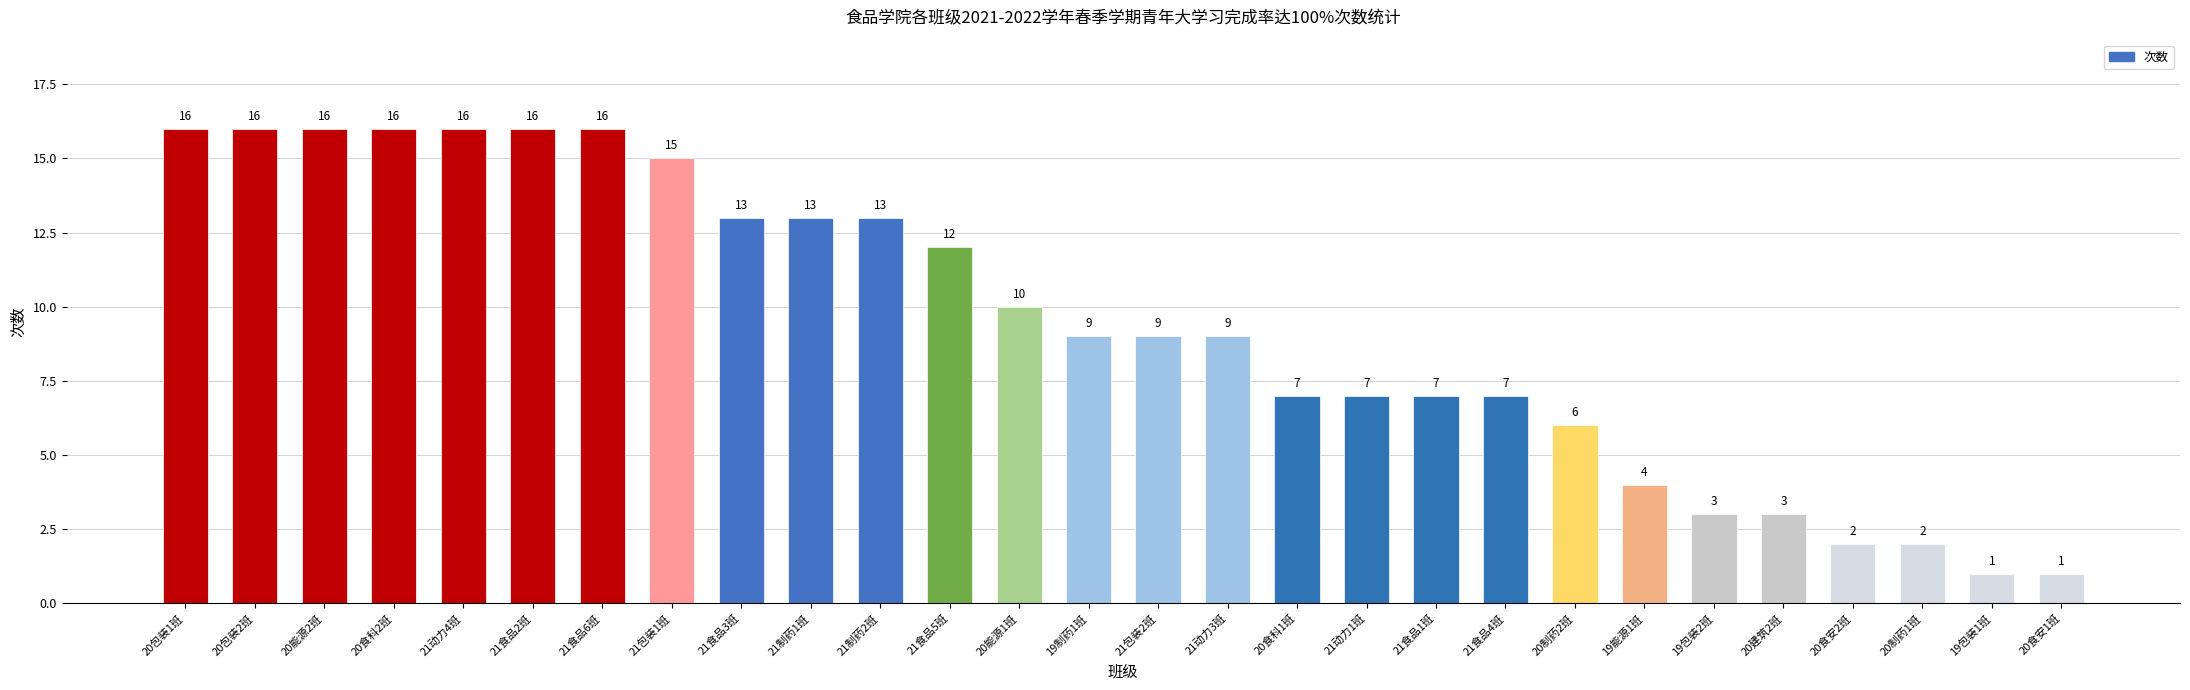

What value does the data have at 20能源1班?

10